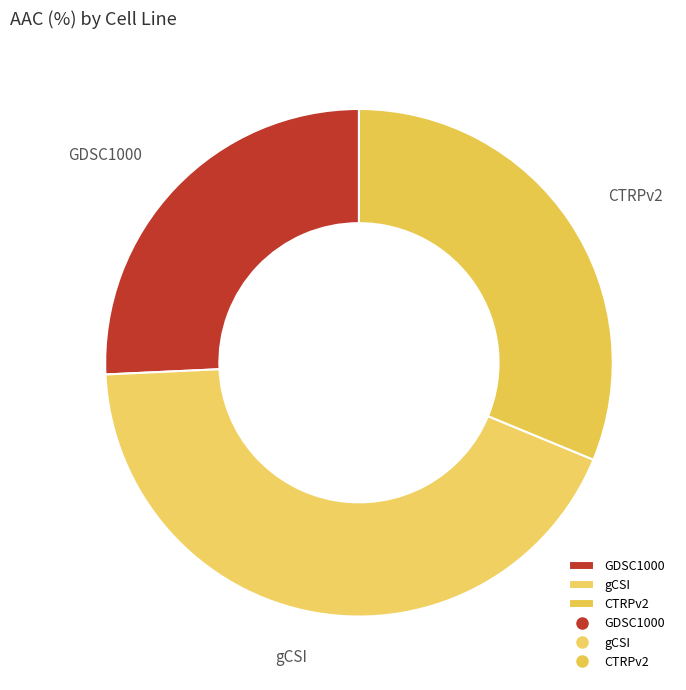

Rank the categories by value from lowest to highest.

GDSC1000, CTRPv2, gCSI